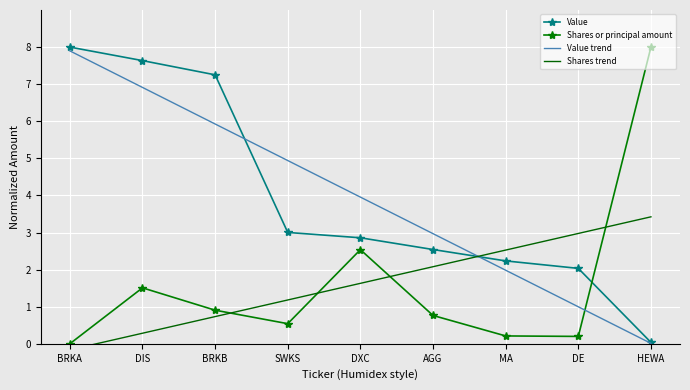

Between BRKB and DXC, which series saw the biggest shift?

Value